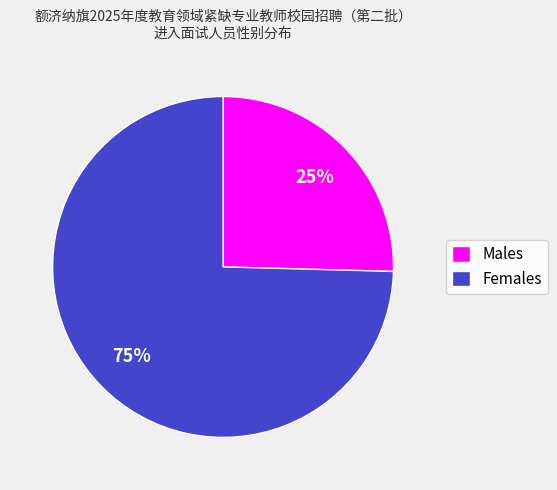

To the nearest percent, what percentage of the pie is Females?

75%